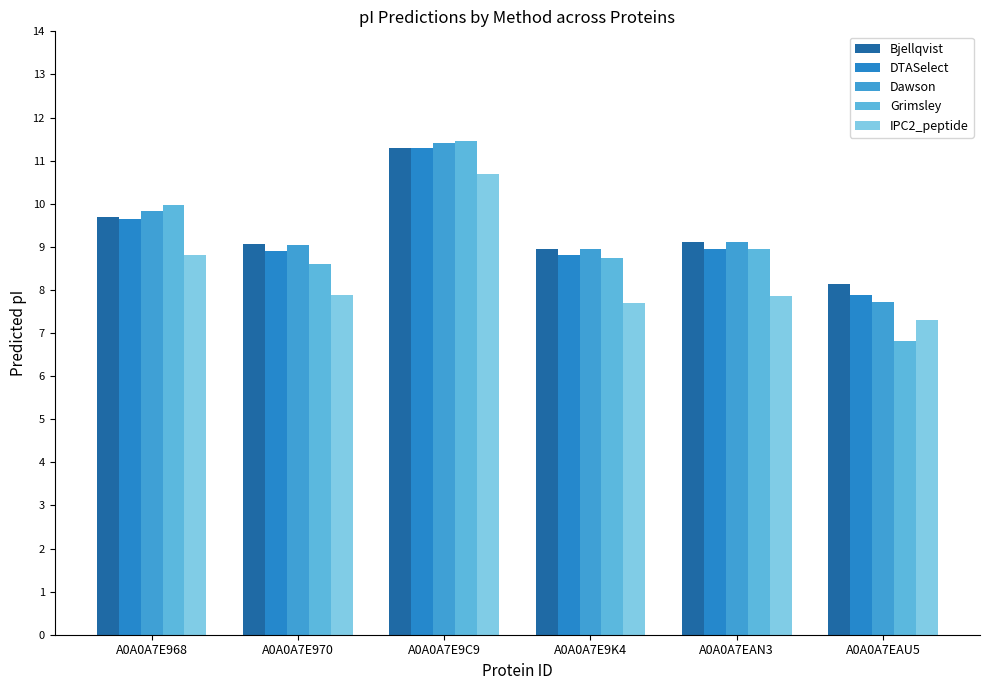

List the labels in order of DTASelect value, smallest first.

A0A0A7EAU5, A0A0A7E9K4, A0A0A7E970, A0A0A7EAN3, A0A0A7E968, A0A0A7E9C9